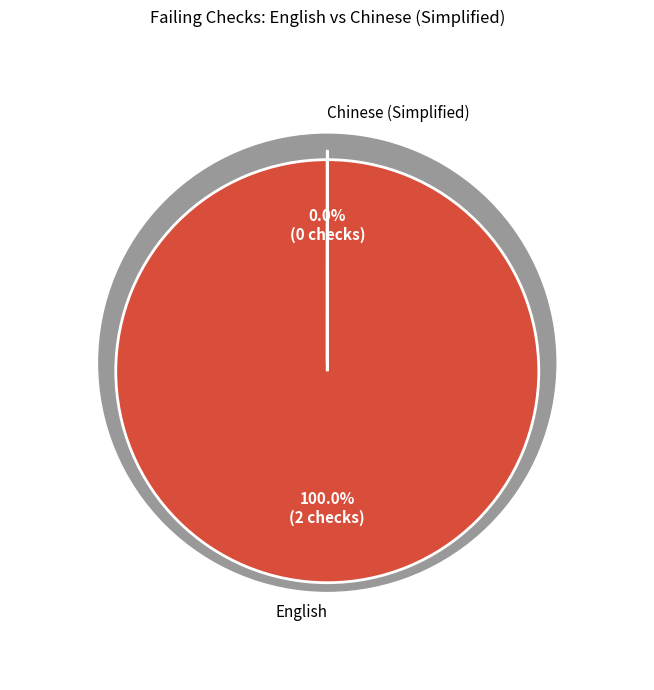

How many segments does this pie chart have?

2